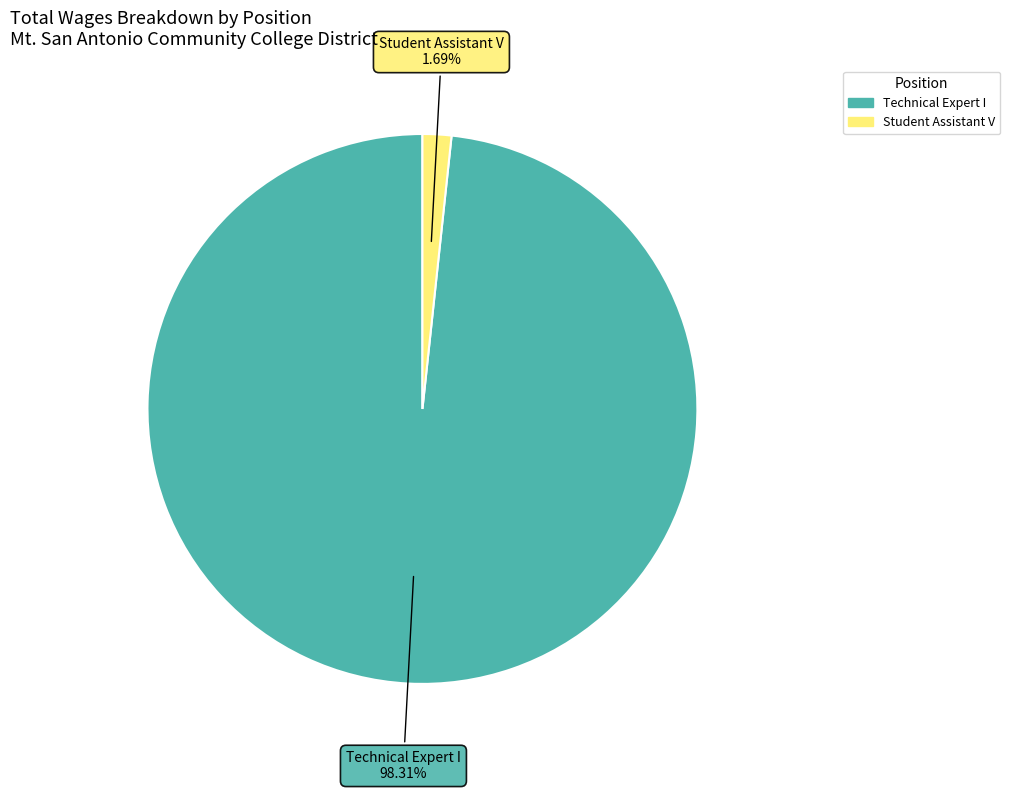

Combined, what portion of the pie is Technical Expert I and Student Assistant V?

100.0%